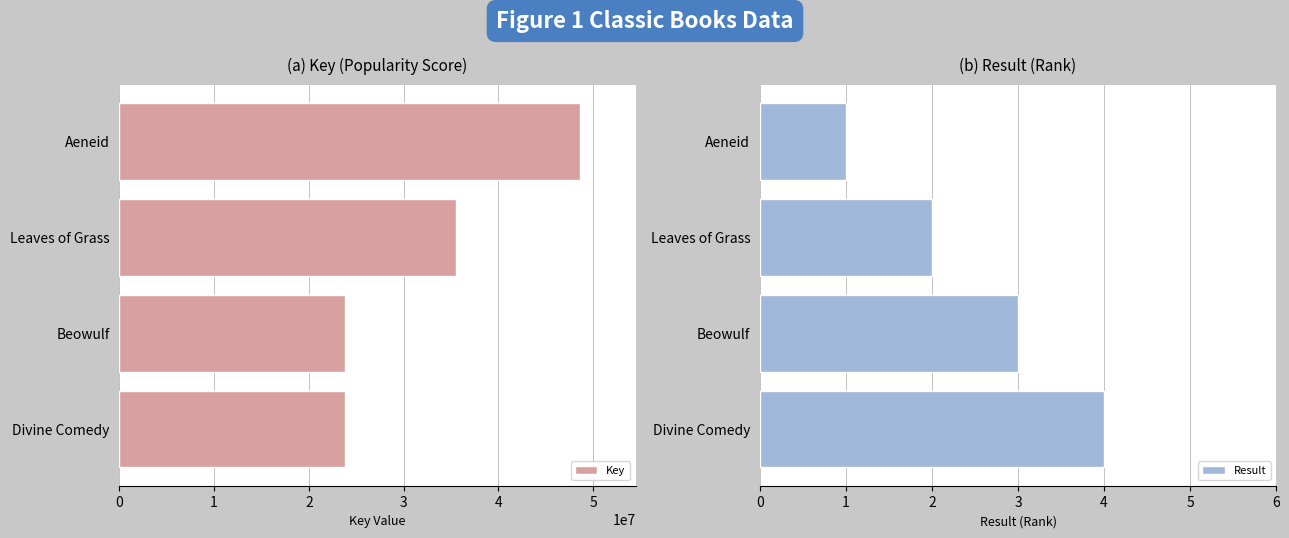

Count the Result values in the range 2 to 4.

3